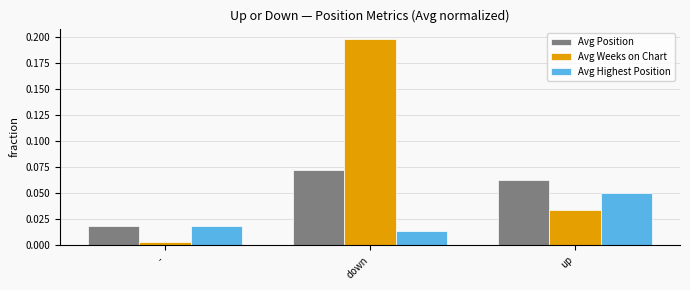

Between - and down, which series saw the biggest shift?

Avg Weeks on Chart